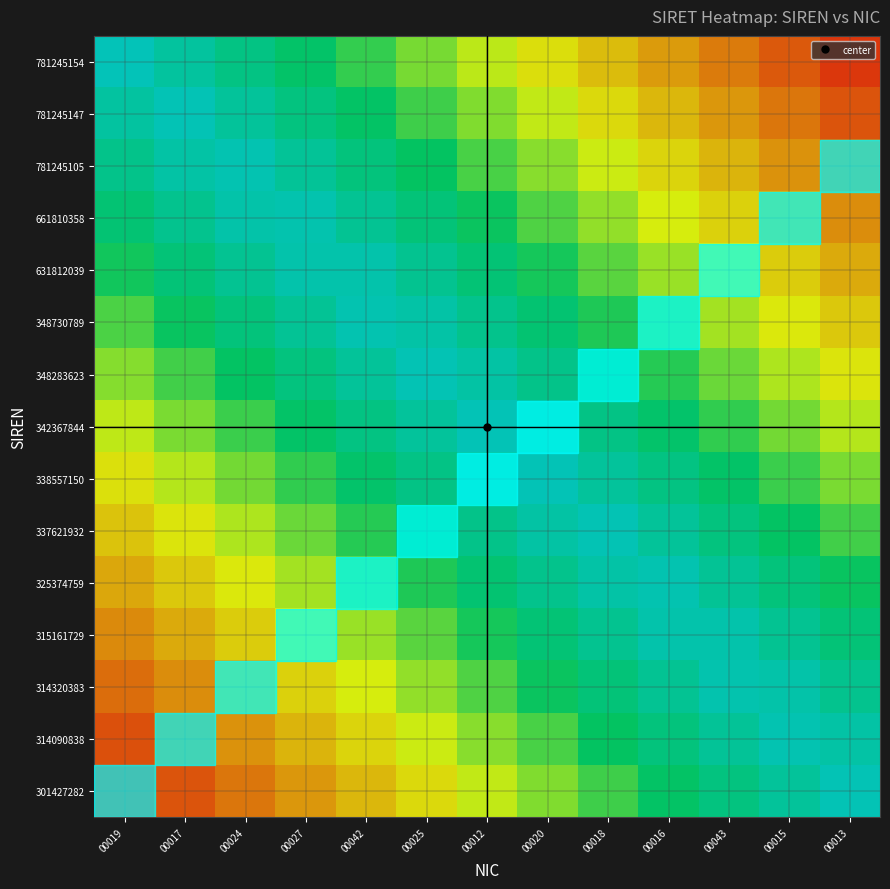

What is the difference between the second highest and minimum values in the 781245105 series?

0.7